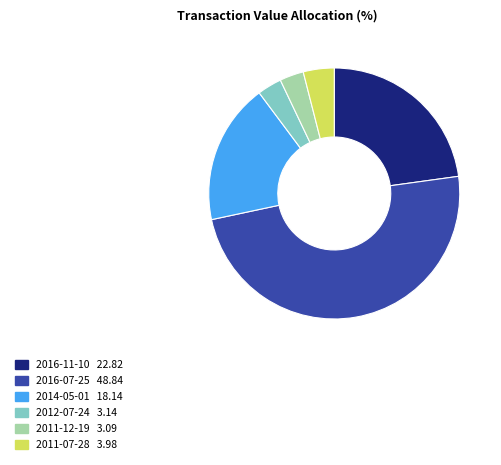

Is the sum of 2016-07-25 48.84 and 2011-07-28 3.98 greater than half?

Yes